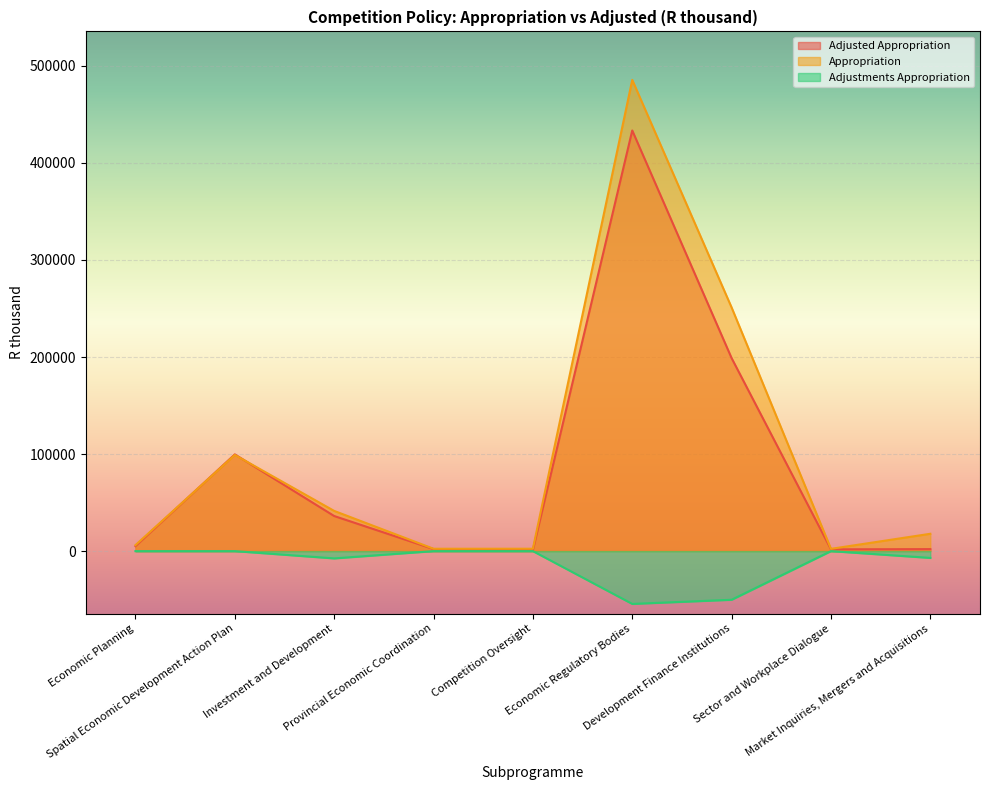

How many lines are shown in the chart?

3